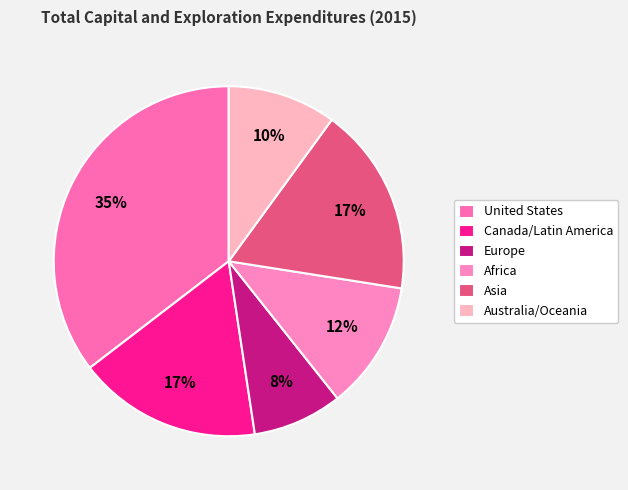

To the nearest percent, what is the difference between the largest and smallest slice percentages?

27%